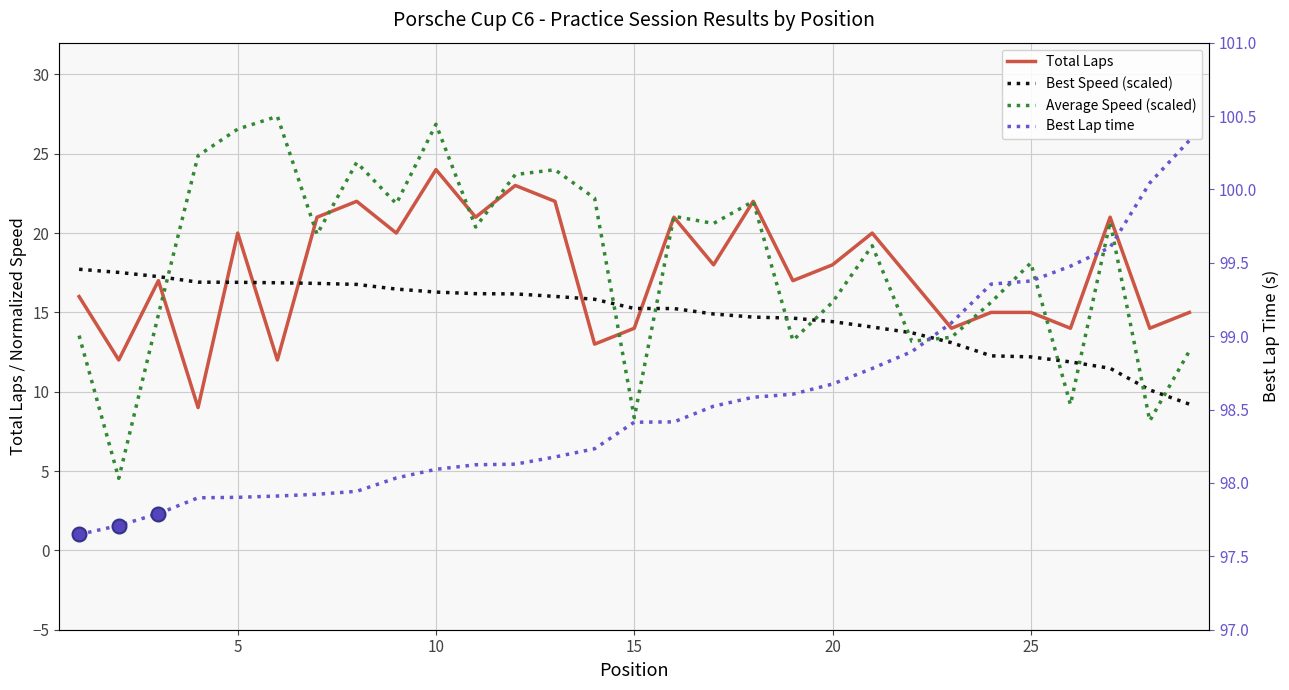

Which series reaches the maximum Y coordinate?

Best Lap time